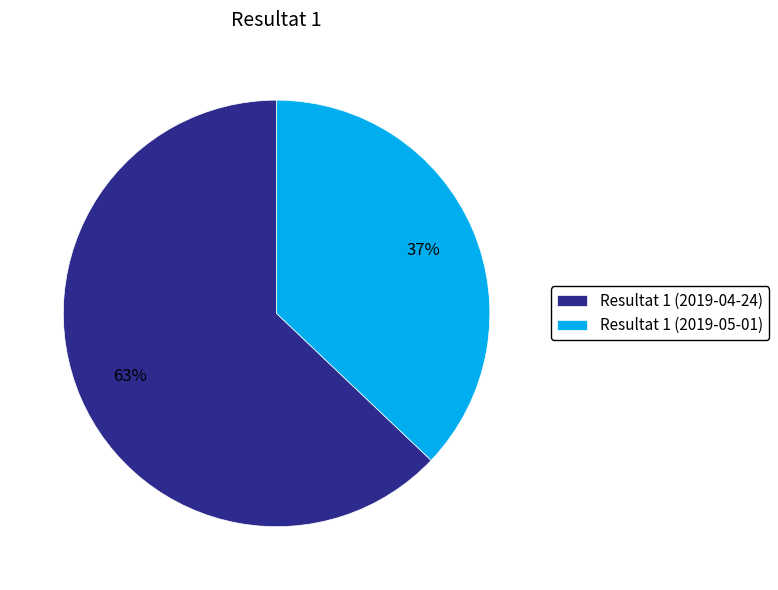

Count the number of slices in the pie.

2